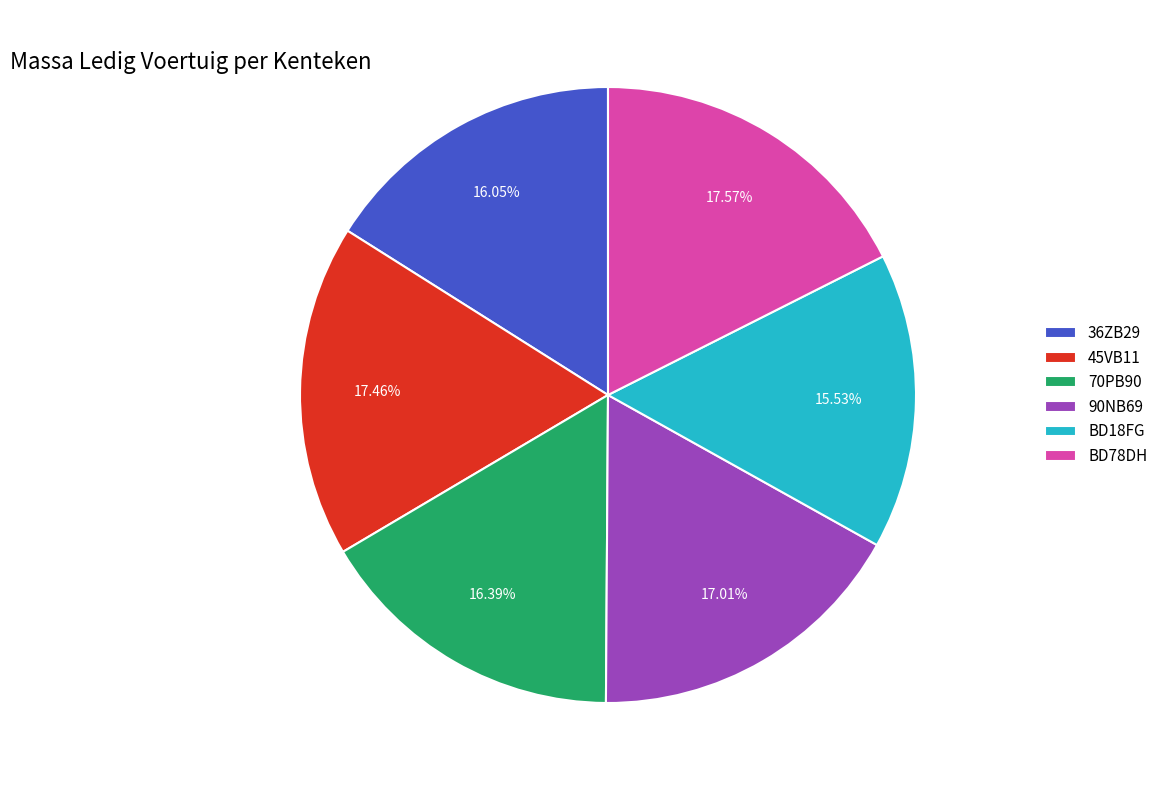

The 70PB90 slice represents 11% of the pie. True or false?

False